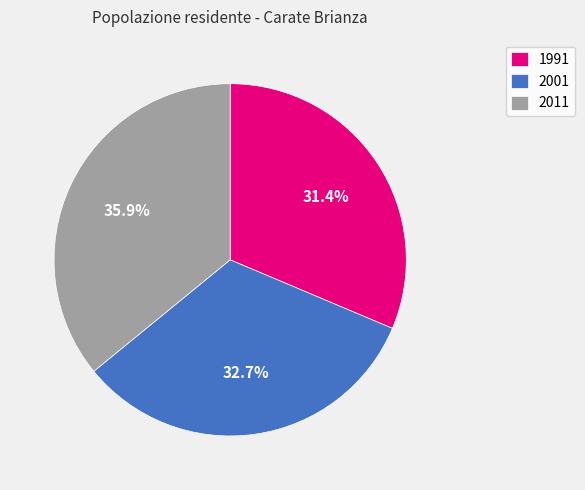

How many slices are in this pie chart?

3